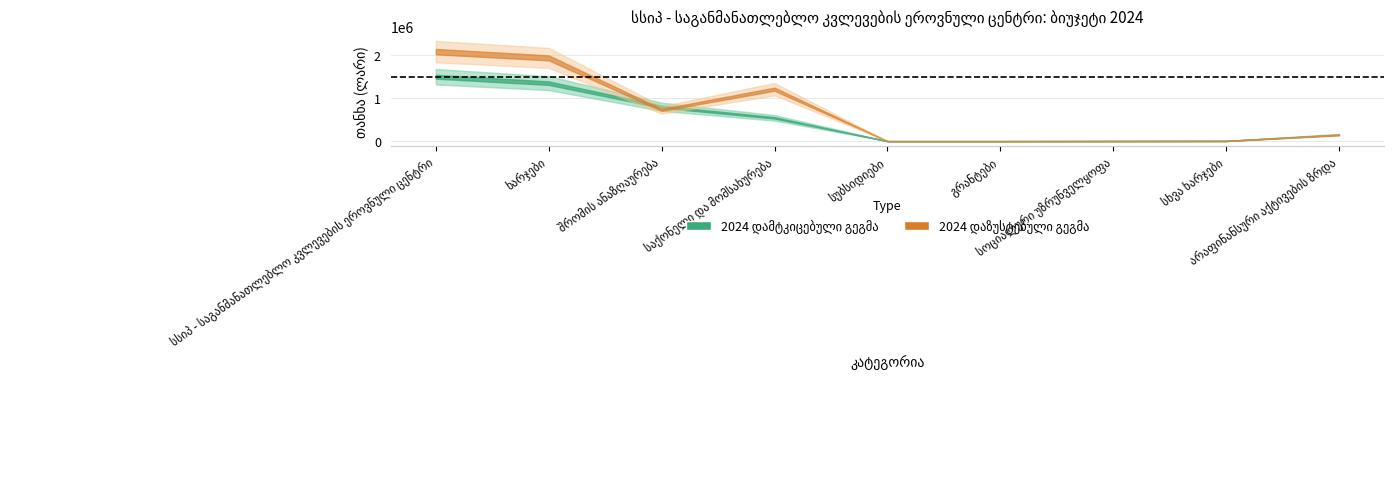

How many intersections are there between 2024 დამტკიცებული გეგმა and 2024 დაზუსტებული გეგმა?

2